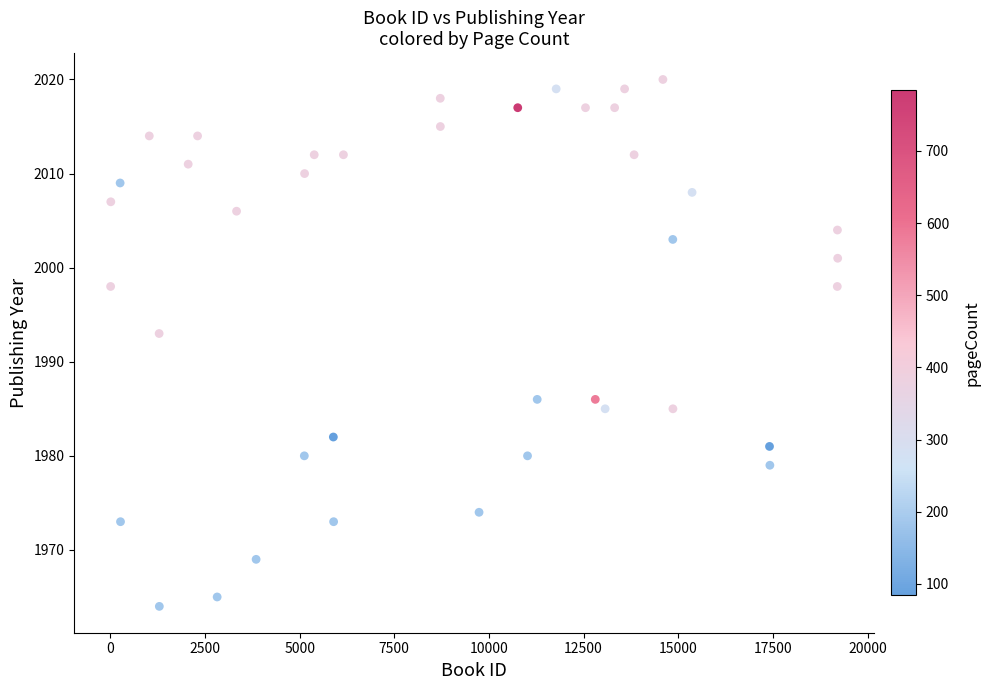

What is the range of Y values (max minus min)?

56